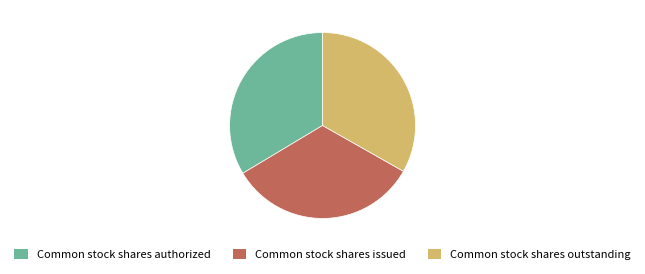

The Common stock shares outstanding slice represents 33% of the pie. True or false?

True